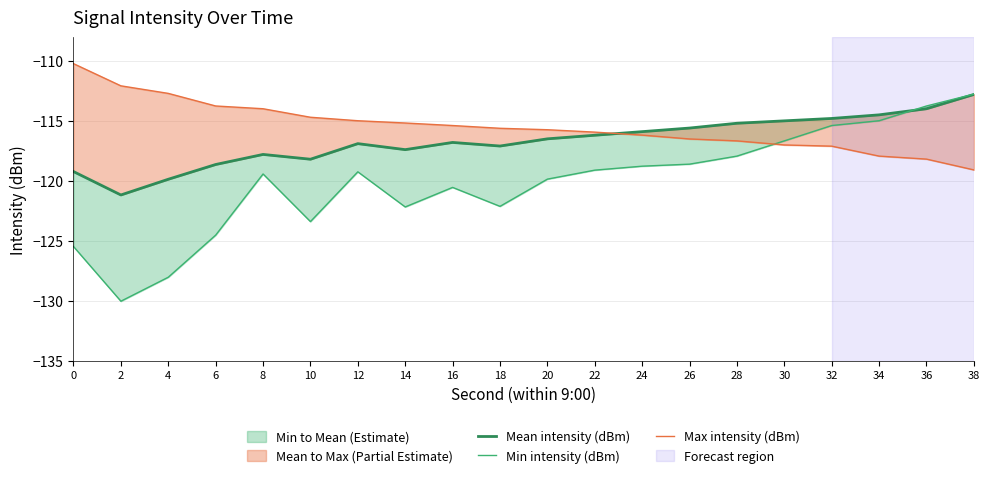

Where is Max intensity (dBm) nearest to the value -114?

8